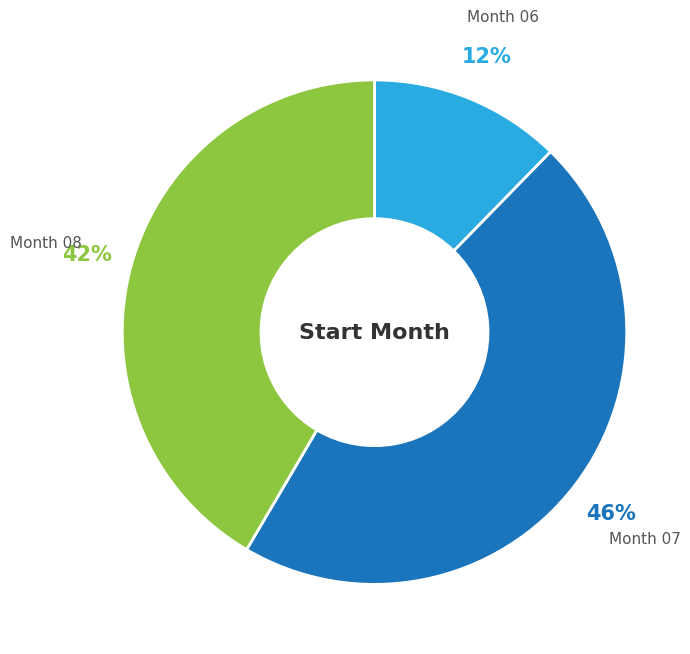

To the nearest percent, what is the difference between the largest and smallest slice percentages?

34%